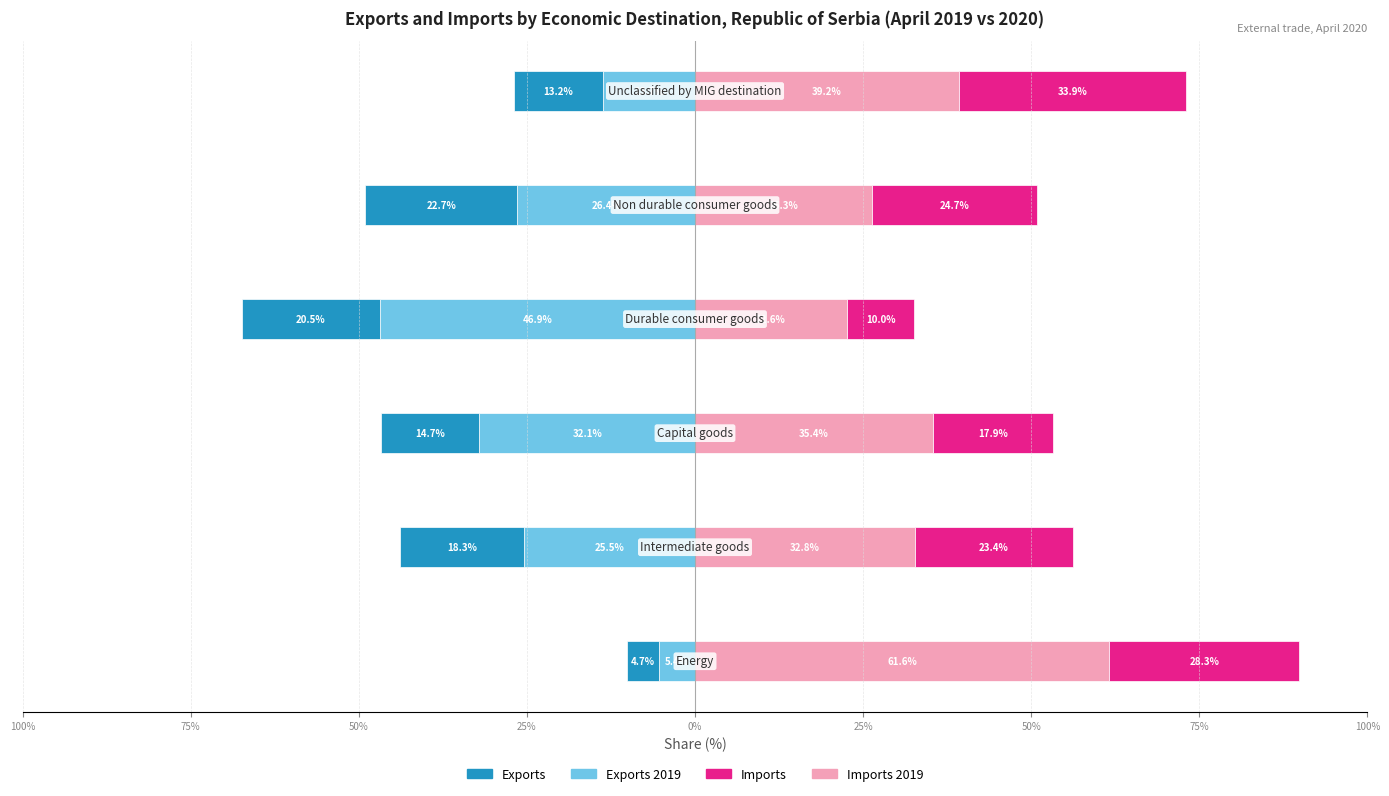

Reading left to right, what are all the values shown in this chart?

Exports 2019: 100%=-5.4	75%=-25.5	50%=-32.1	25%=-46.9	0%=-26.4	25%=-13.7
Exports 2020: 100%=-4.7	75%=-18.3	50%=-14.7	25%=-20.5	0%=-22.7	25%=-13.2
Imports 2019: 100%=61.6	75%=32.8	50%=35.4	25%=22.6	0%=26.3	25%=39.2
Imports 2020: 100%=28.3	75%=23.4	50%=17.9	25%=10.0	0%=24.7	25%=33.9